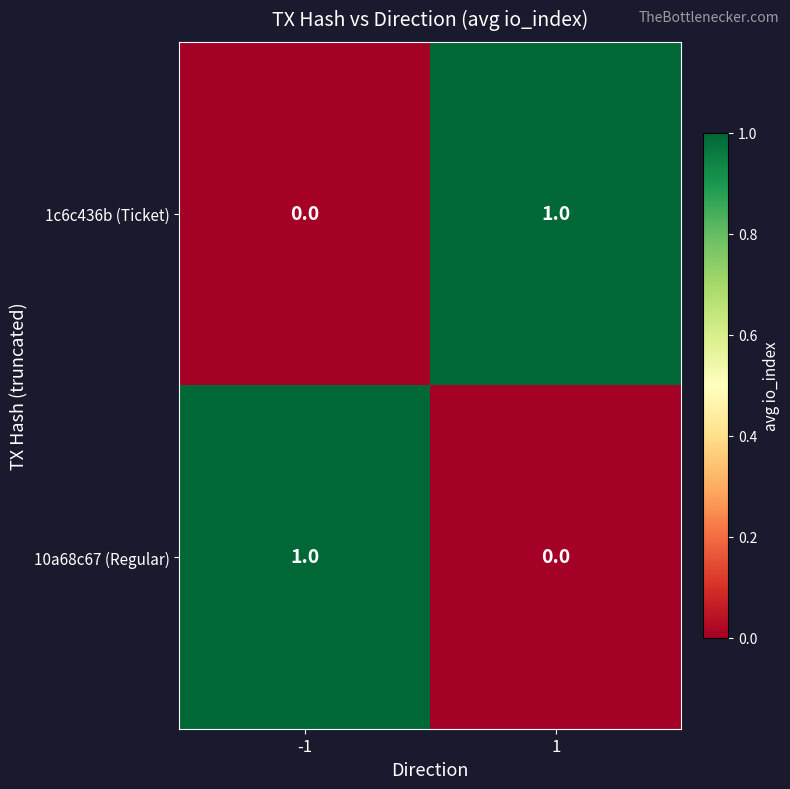

Is the value of 1c6c436b (Ticket) at 1 greater than the value of 10a68c67 (Regular) at 1?

Yes